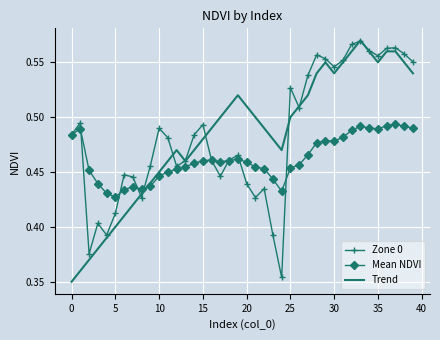

True or false: Trend and Mean NDVI cross at least once.

True